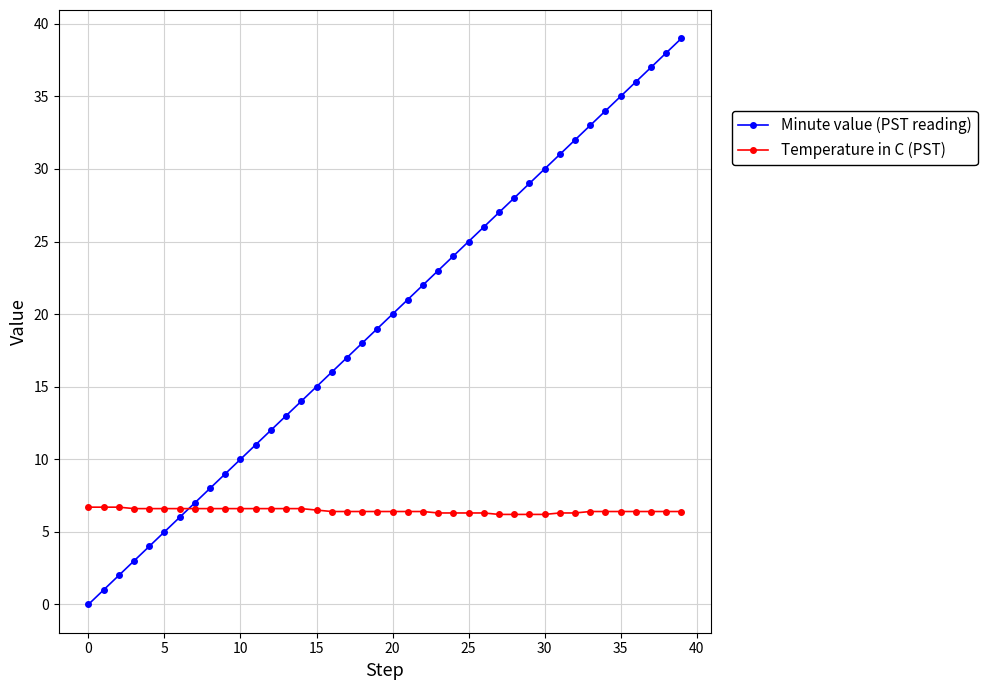

What is the greatest value displayed?

39.0